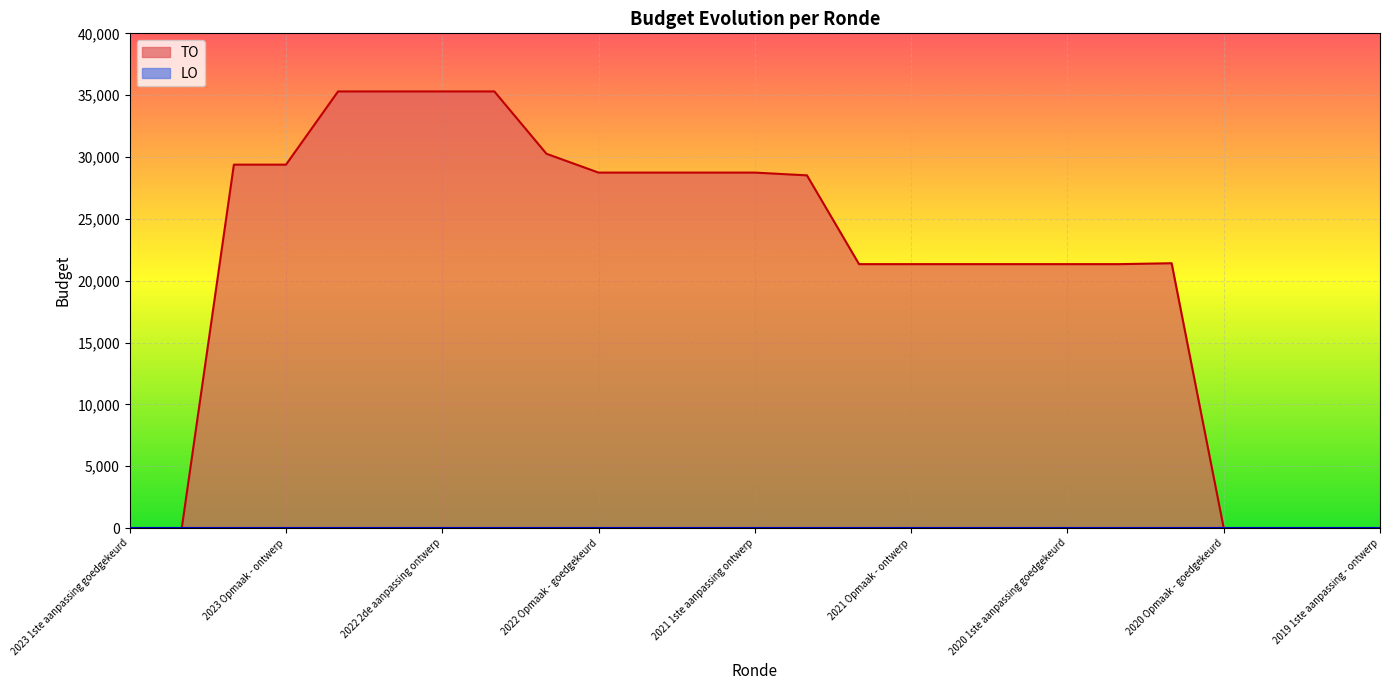

True or false: LO and TO cross at least once.

False